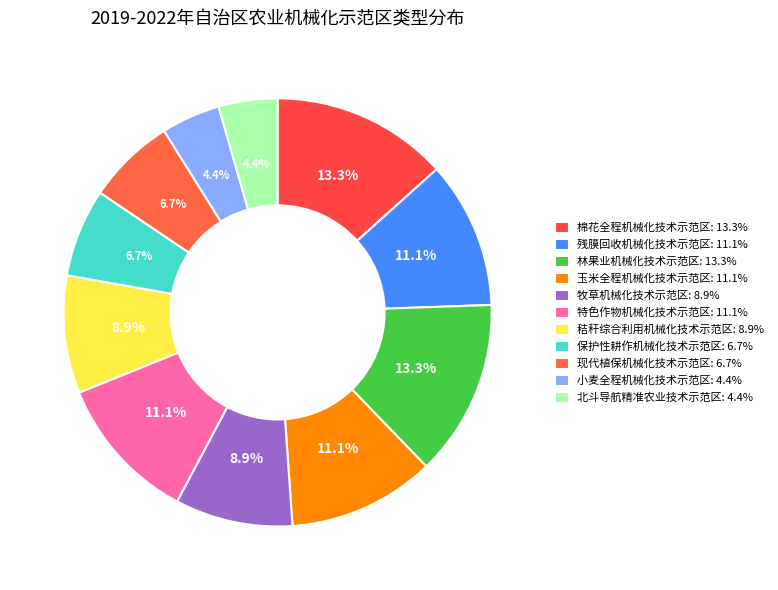

To the nearest percent, what is the difference between the 林果业机械化技术示范区 and 牧草机械化技术示范区 slice percentages?

4%